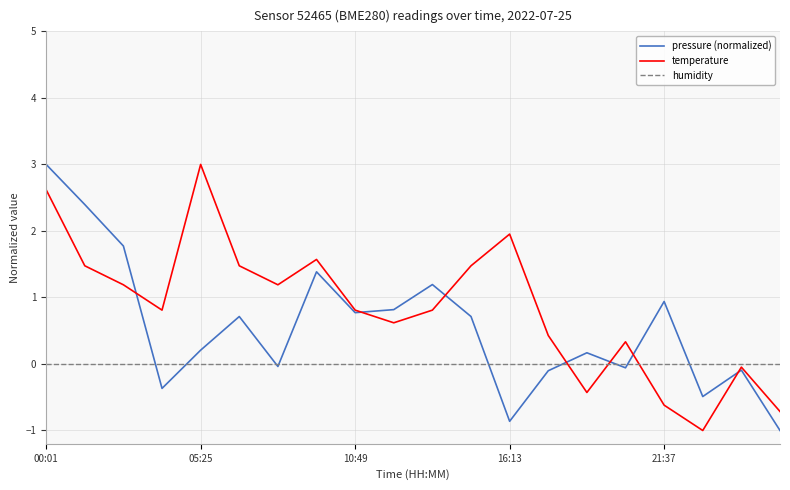

What is the smallest value displayed?

-1.0